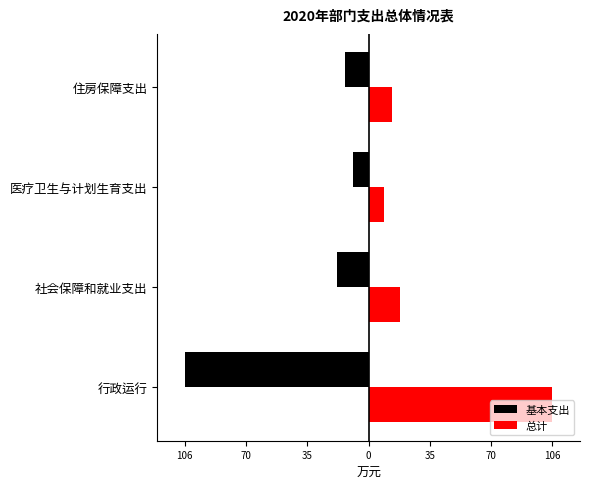

What is the value of the 基本支出 bar at the 3rd from the left?

-9.0